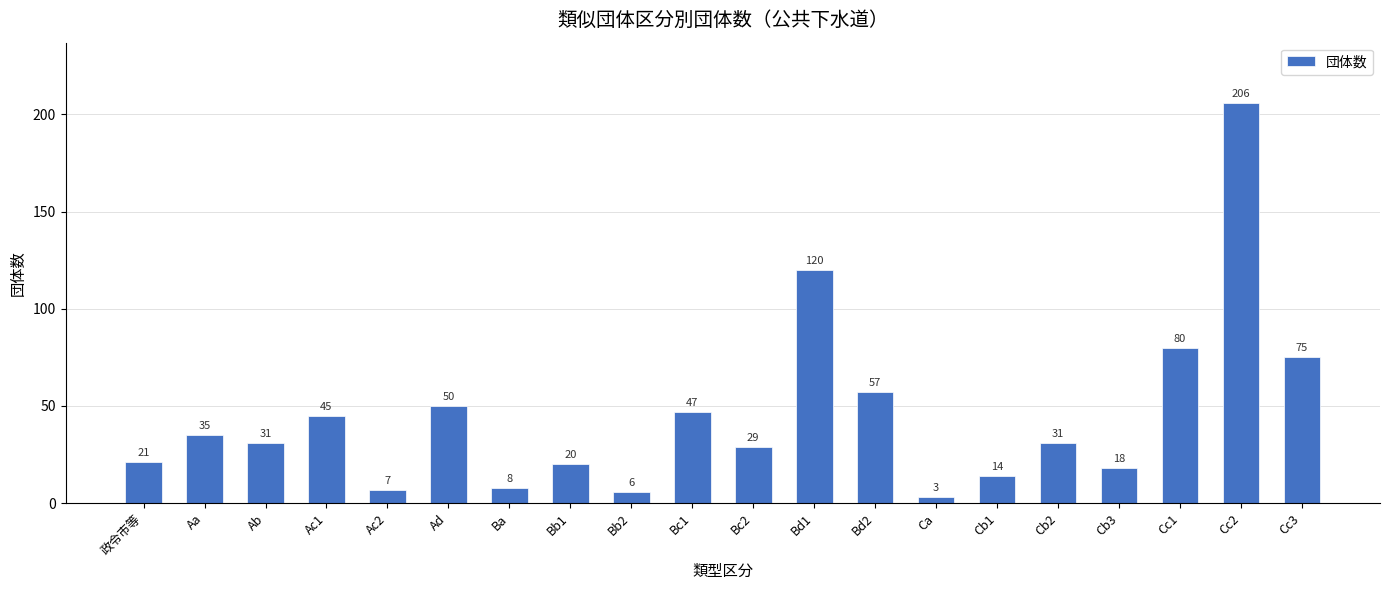

The value at Cc3 is 40. True or false?

False